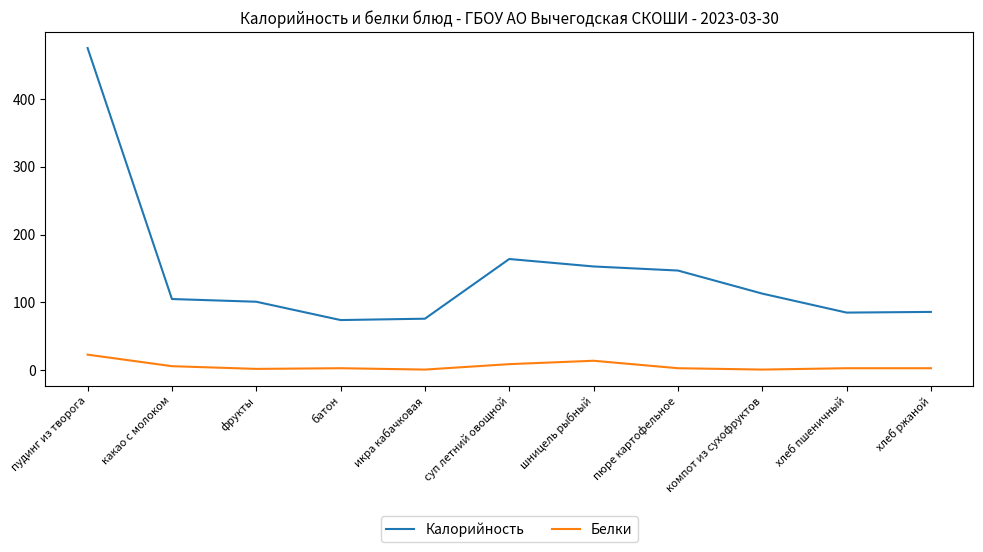

What are all the series names shown in the legend?

Калорийность, Белки